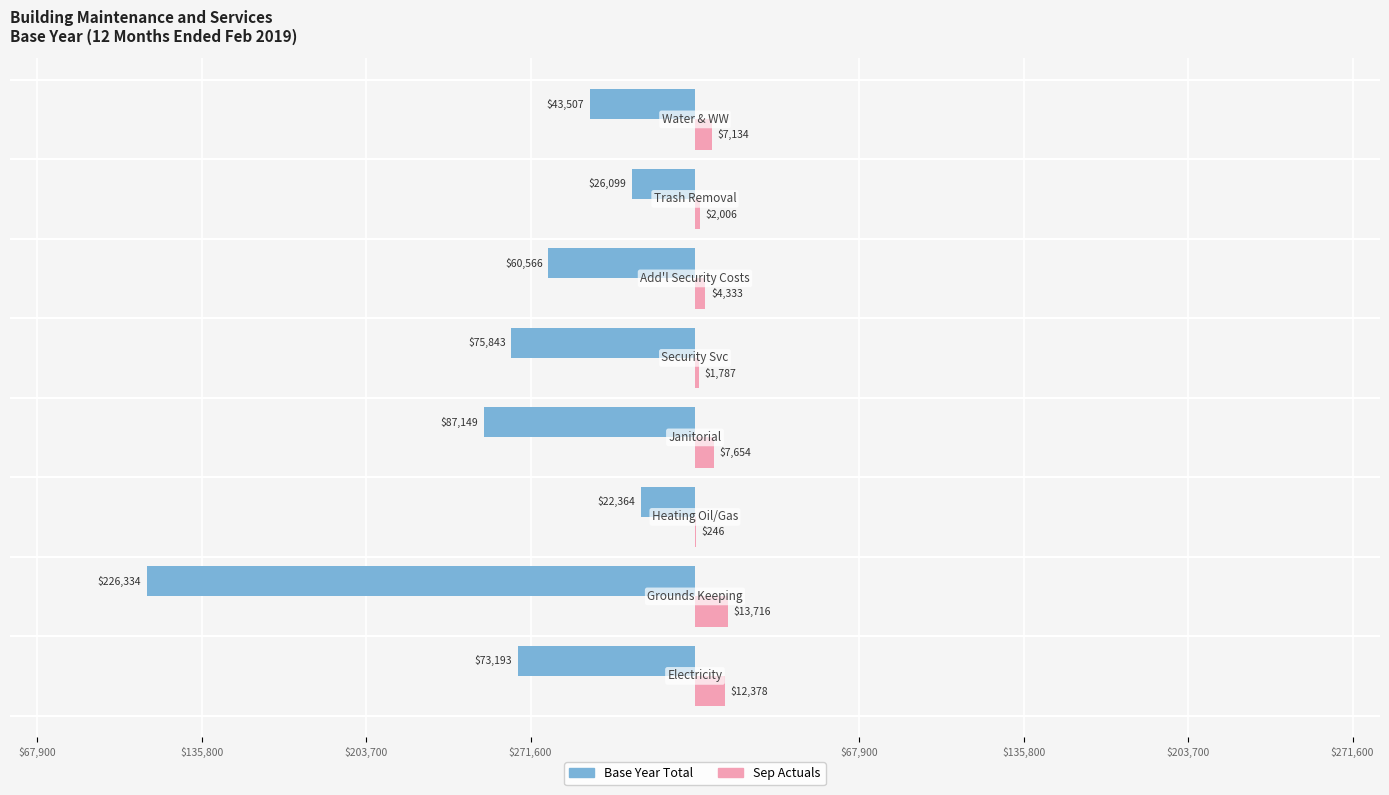

How many series are shown in this chart?

2